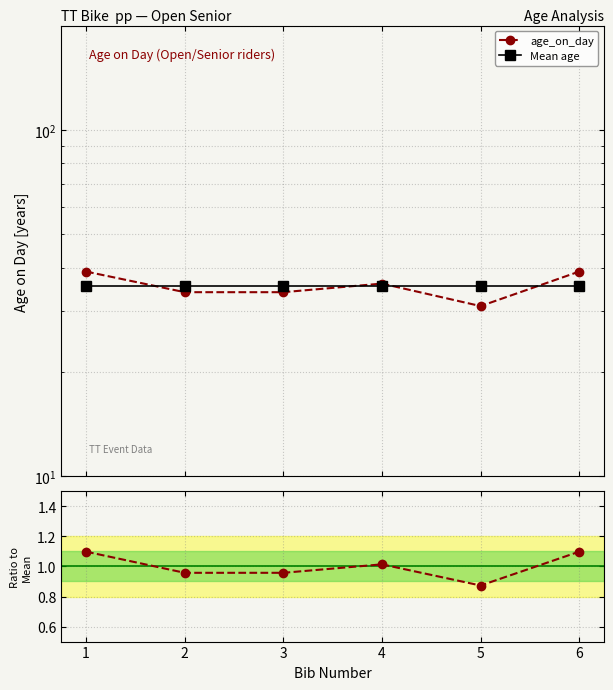

What is the spread (max minus min) of values at 2?

34.5